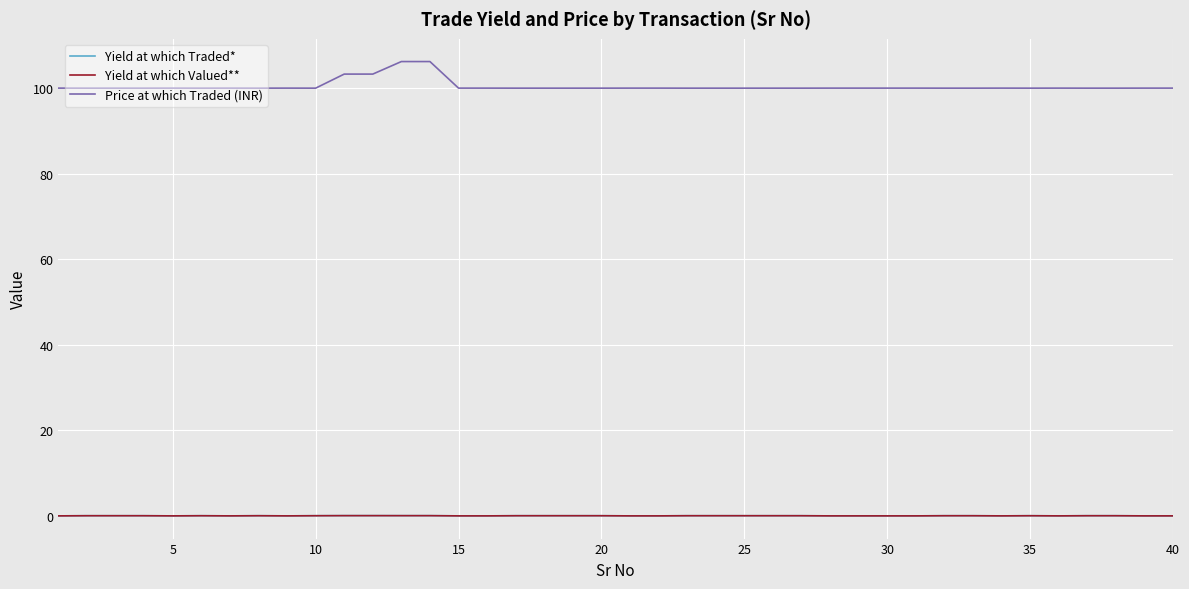

True or false: Yield at which Valued** and Price at which Traded (INR) intersect in this chart.

False